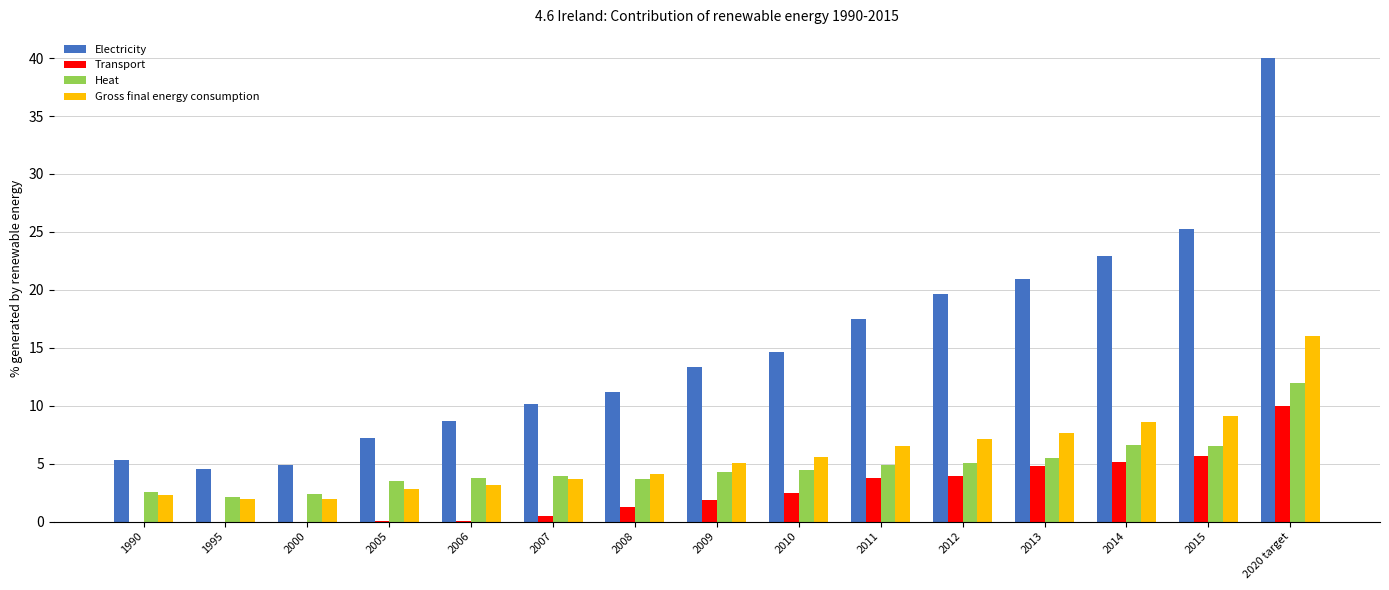

True or false: Electricity has a value of 9.5 at 1990.

False